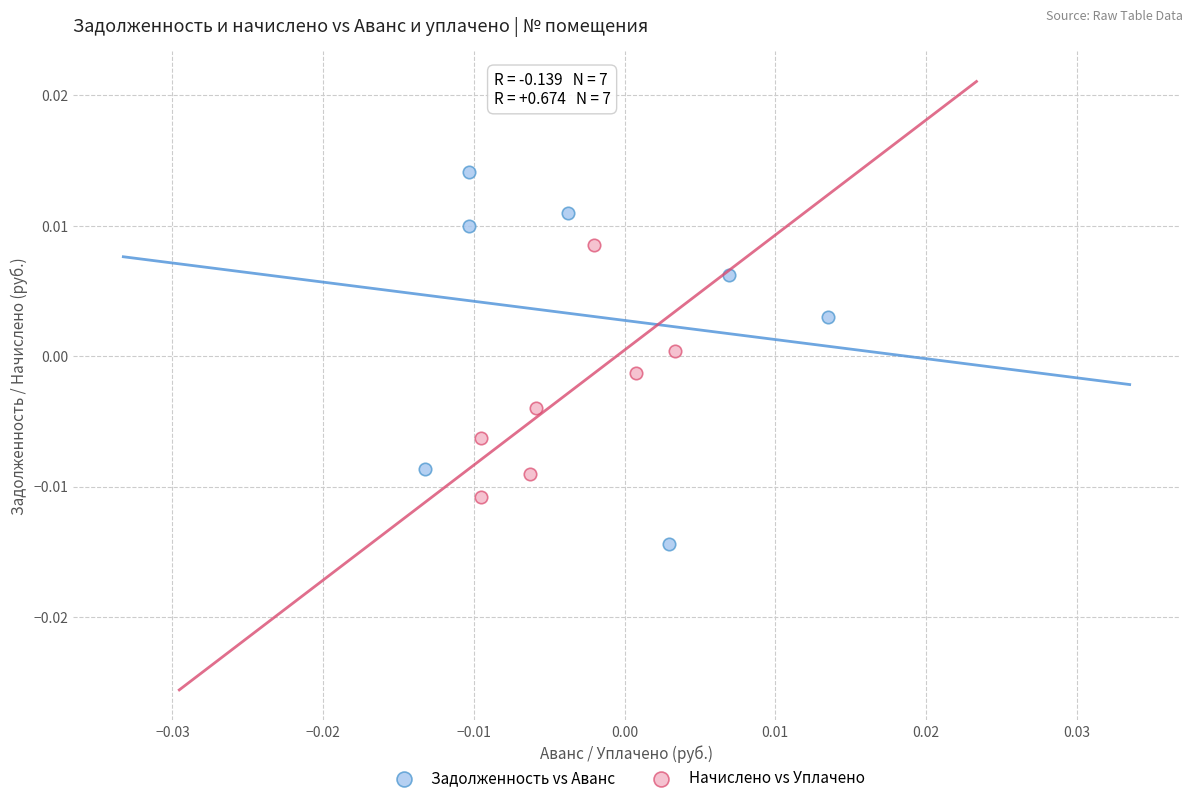

Which series has the largest Y range (max minus min)?

Задолженность vs Аванс